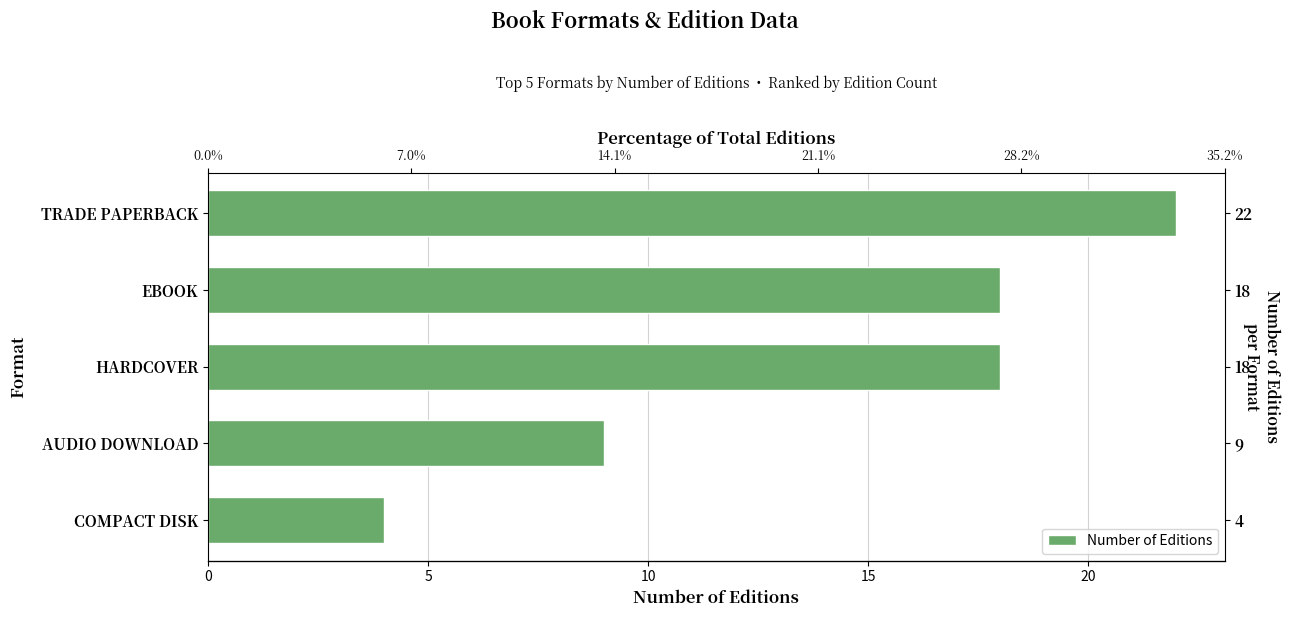

Count the values in the range 9 to 18.

3